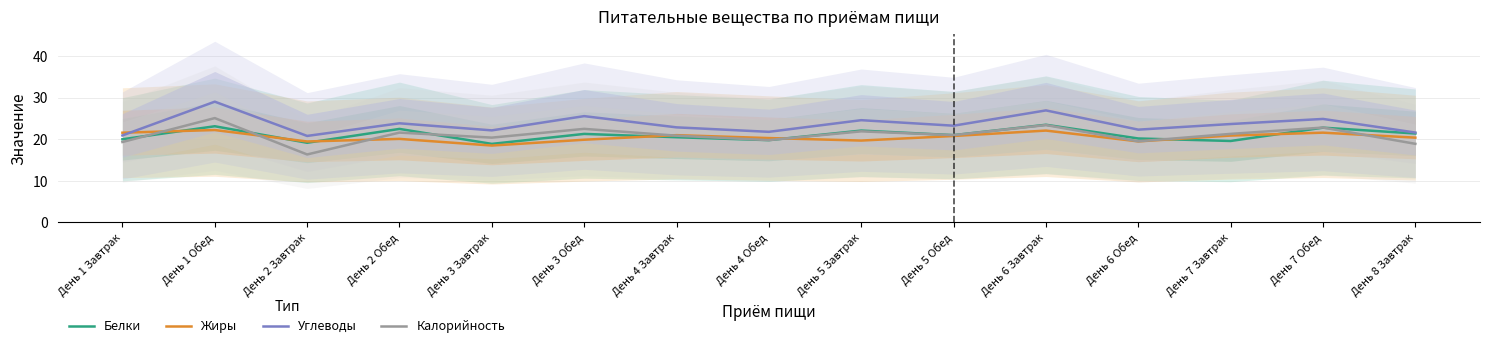

Between which two adjacent categories do Жиры and Калорийность first intersect?

День 1 Завтрак and День 1 Обед